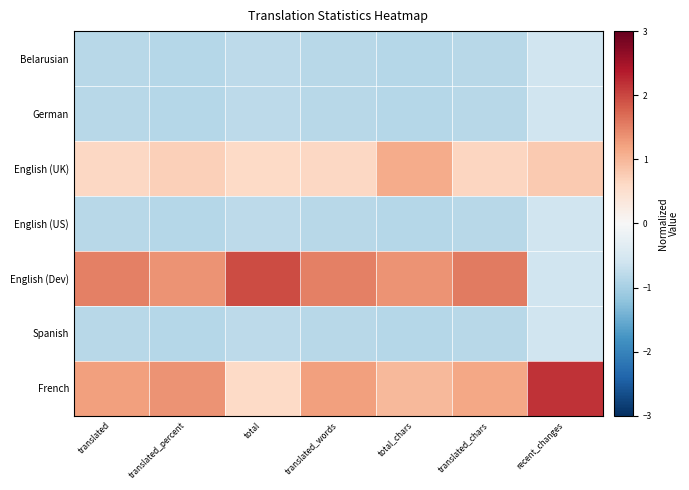

At how many categories does at least one series exceed 1?

7